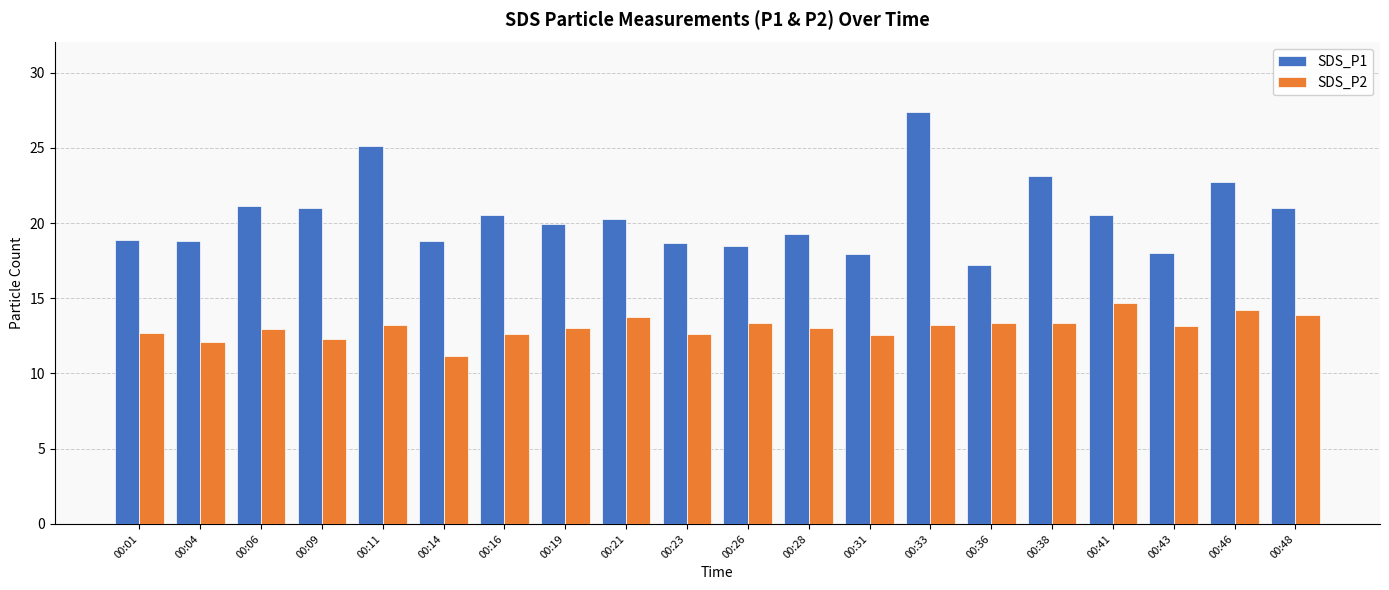

How many bars are there in each group?

2